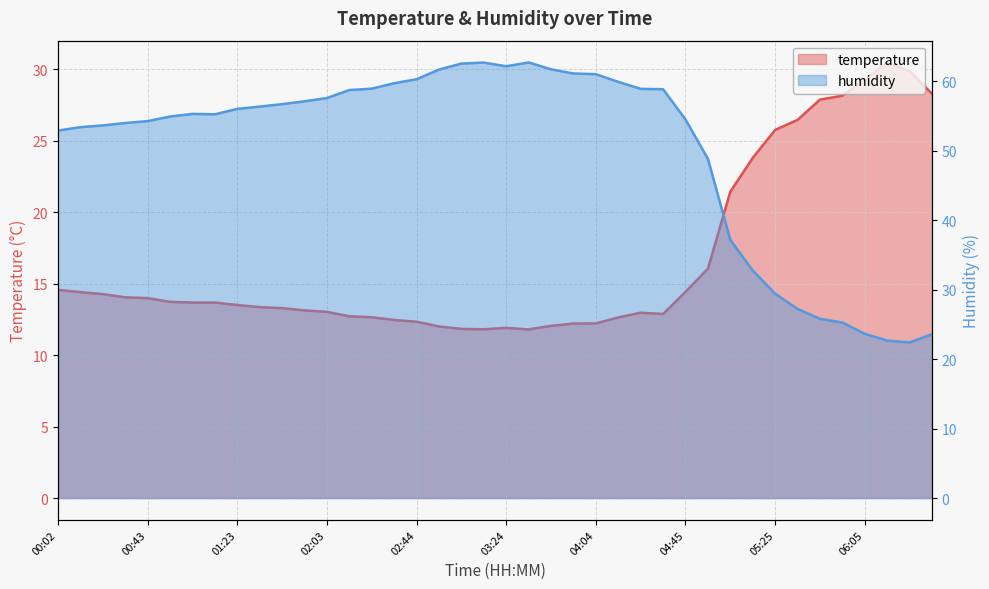

Between which two adjacent categories do temperature and humidity first intersect?

05:35 and 05:45